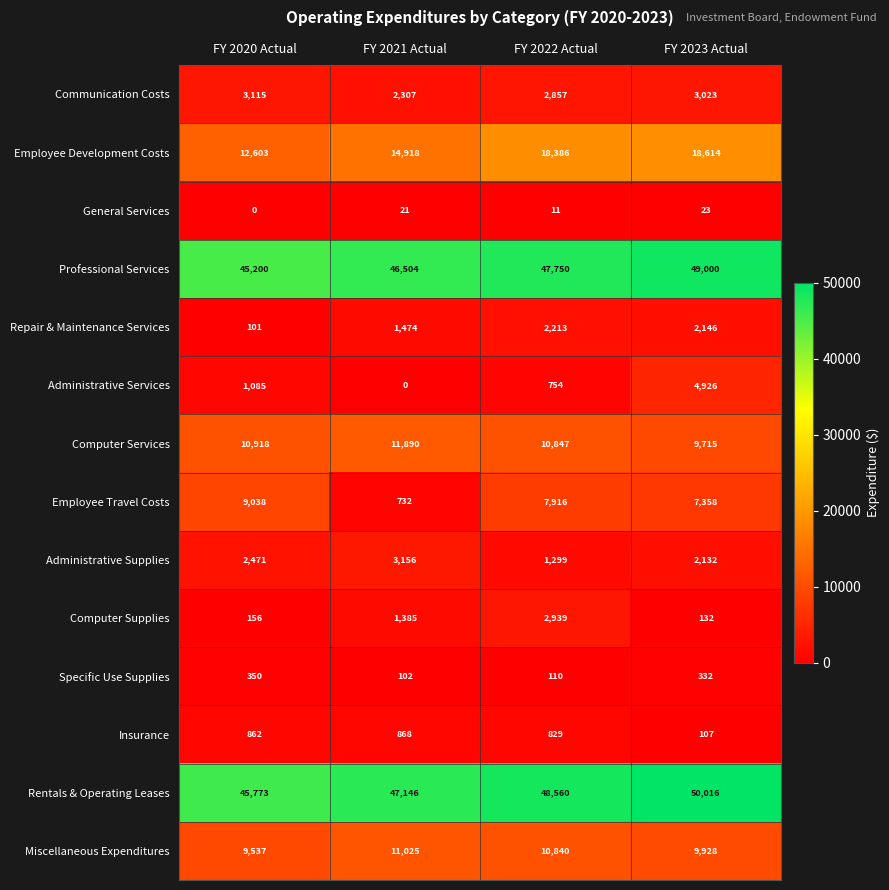

The Rentals & Operating Leases series shows 14328 at FY 2023 Actual. True or false?

False